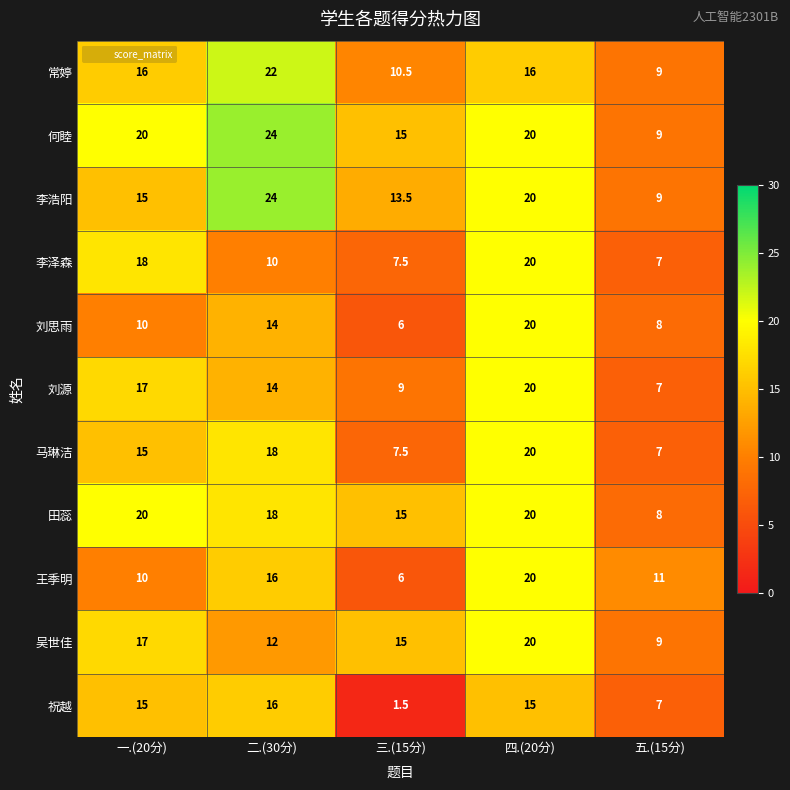

Which series changed the most between 一.(20分) and 二.(30分)?

李浩阳